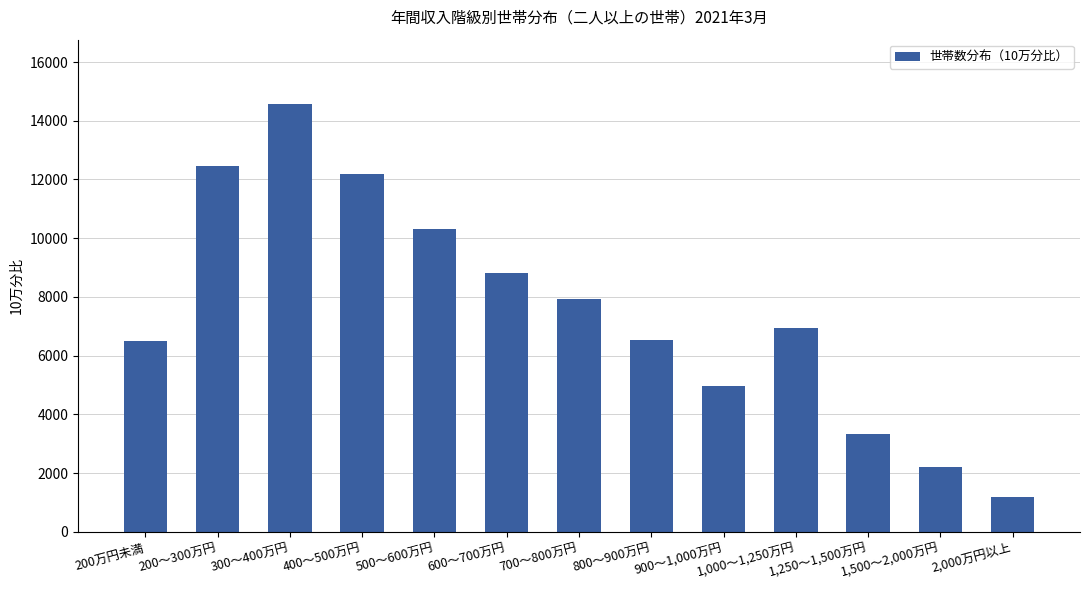

What value does the data have at 900～1,000万円?

4976